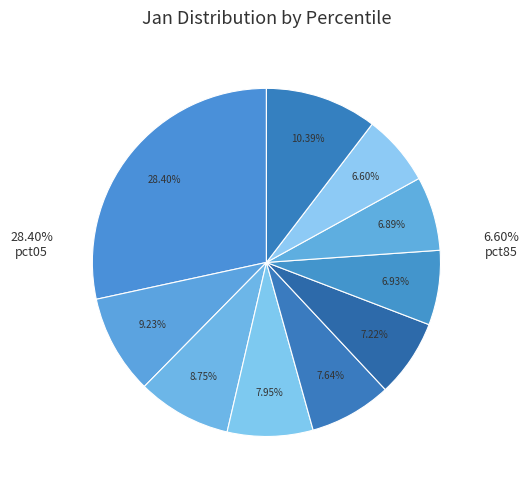

Which category has the biggest portion of the pie?

pct05